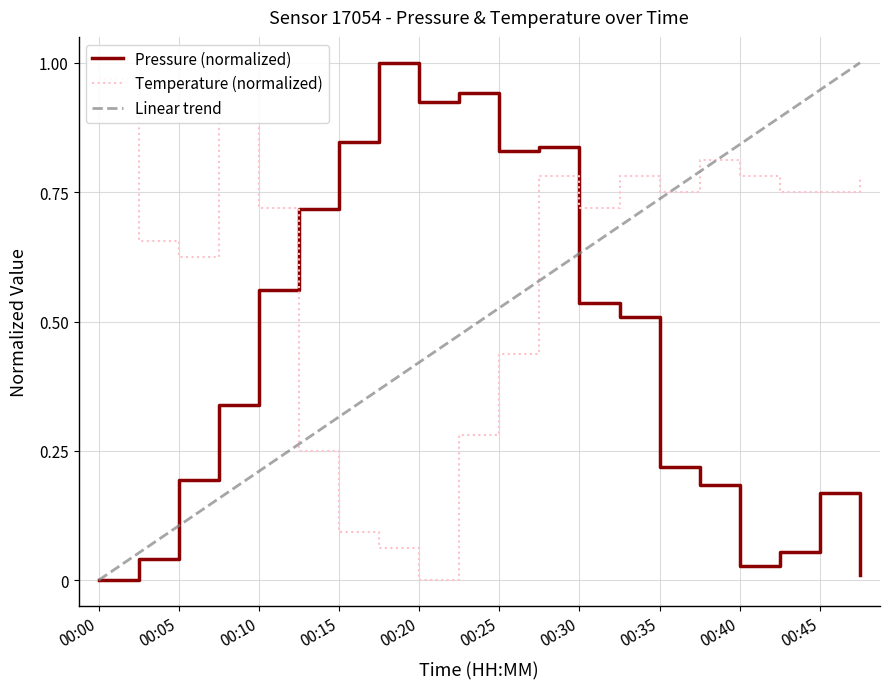

Is the value of temperature at 00:47 greater than the value of pressure at 00:40?

Yes